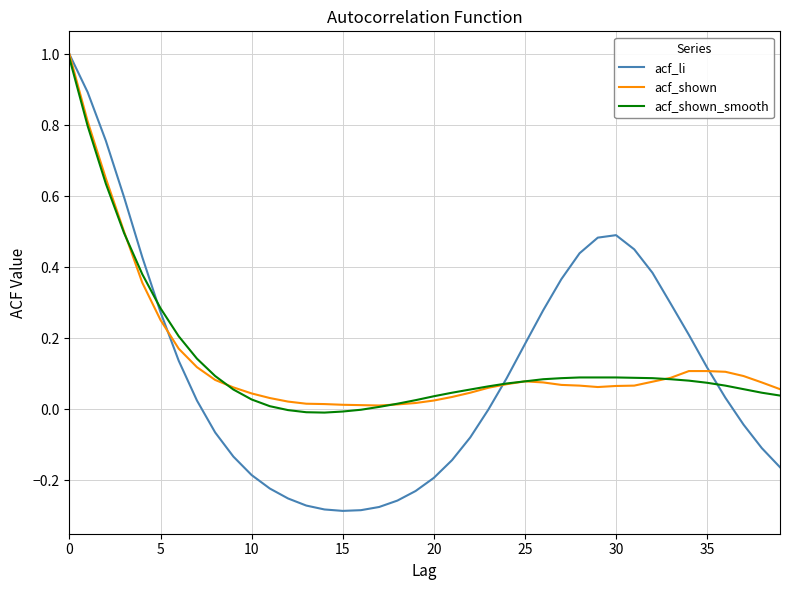

What is the greatest value displayed?

1.0